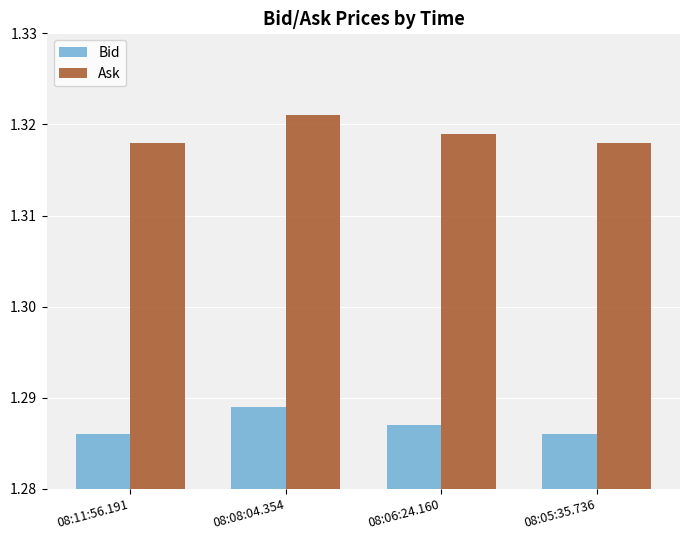

Is it true that Bid equals 2.2 at 08:11:56.191?

False